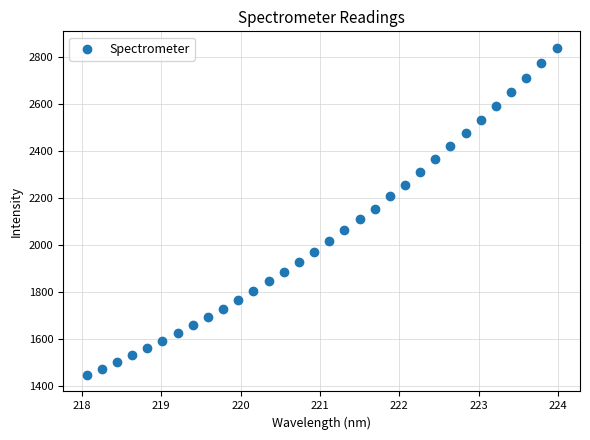

What is the range of X values (max minus min)?

5.9